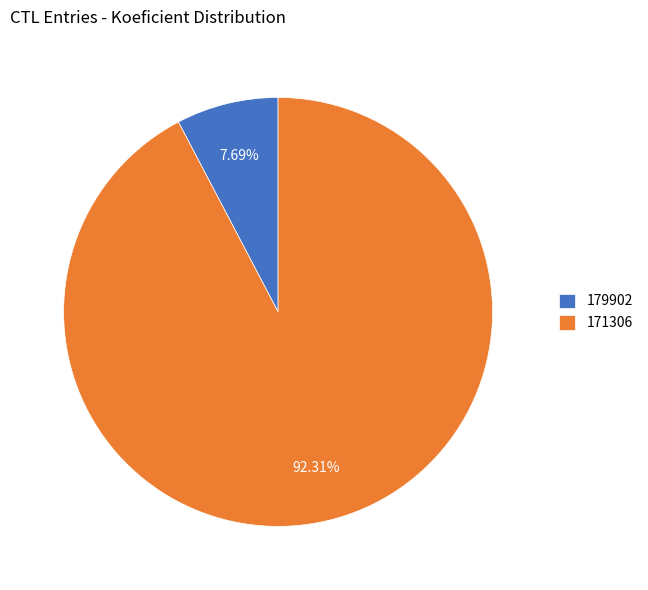

Approximately how many times larger is the value at 171306 compared to 179902?

12.0